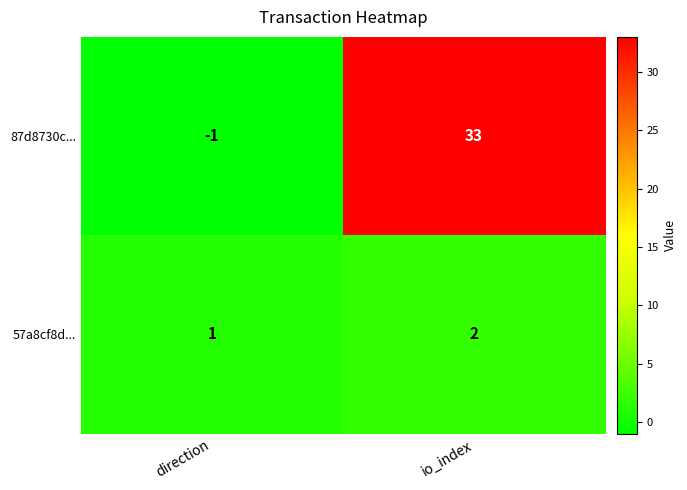

What is the difference between the maximum and minimum values in the 87d8730c... series?

34